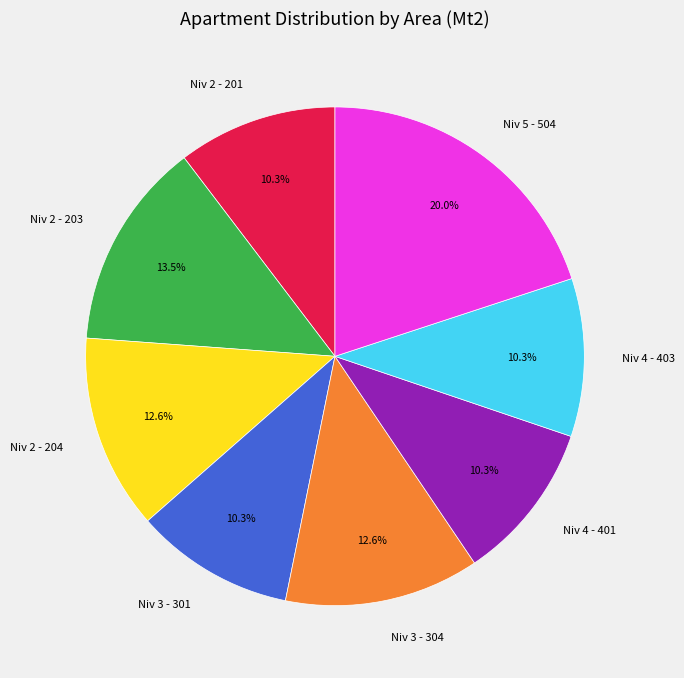

Which category has the biggest portion of the pie?

Niv 5 - 504